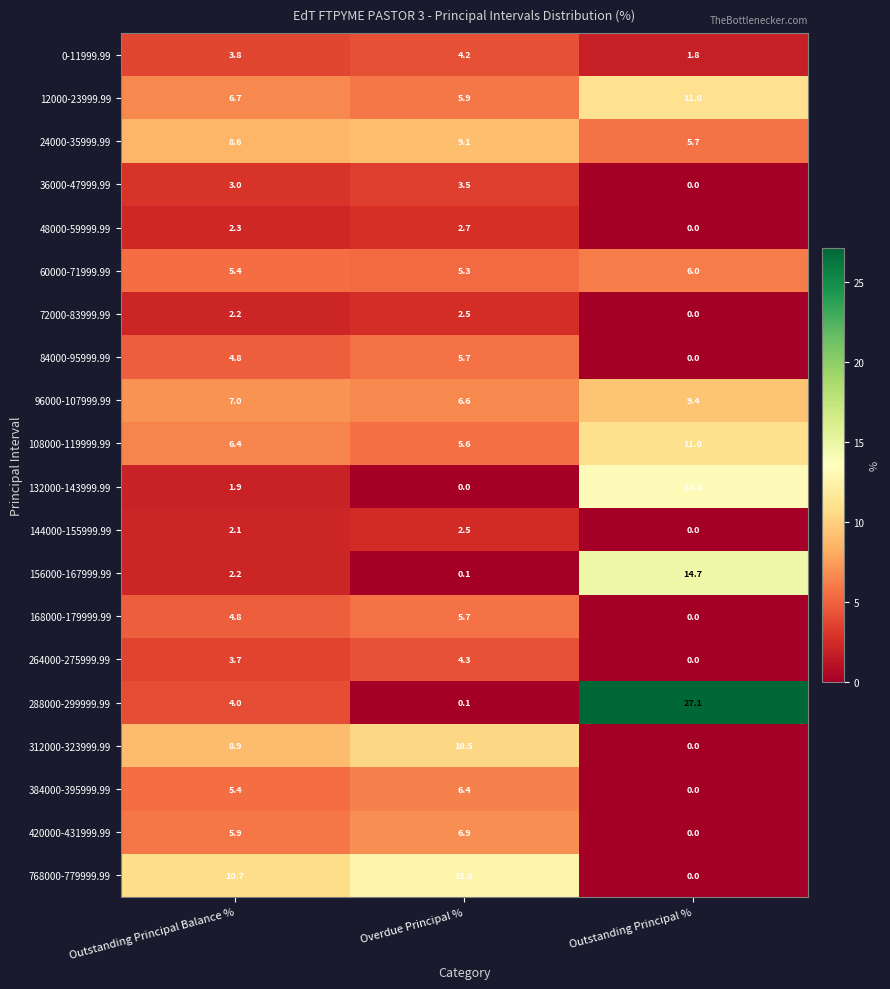

The 384000-395999.99 series shows 1.5 at Outstanding Principal Balance %. True or false?

False